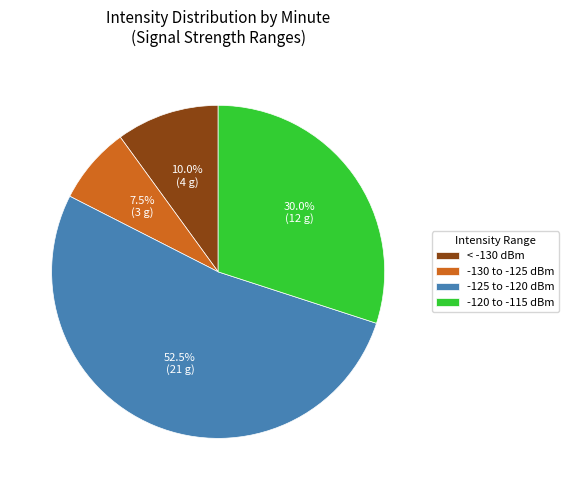

What is the ratio of the value at -120 to -115 dBm to the value at -125 to -120 dBm?

0.6